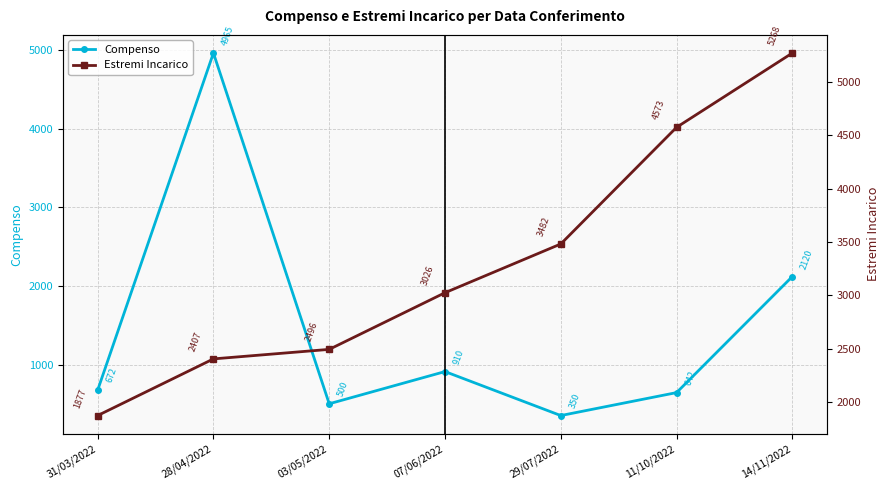

List the series in order of their peak value, lowest first.

Compenso, Estremi Incarico